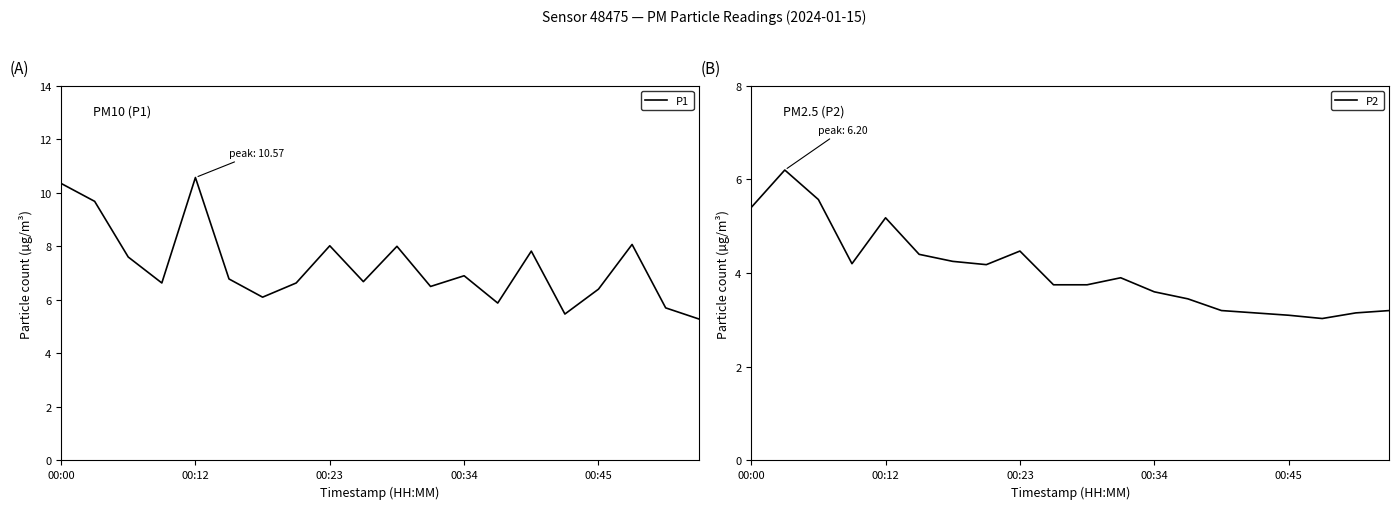

How many values in the P1 series exceed 6?

16